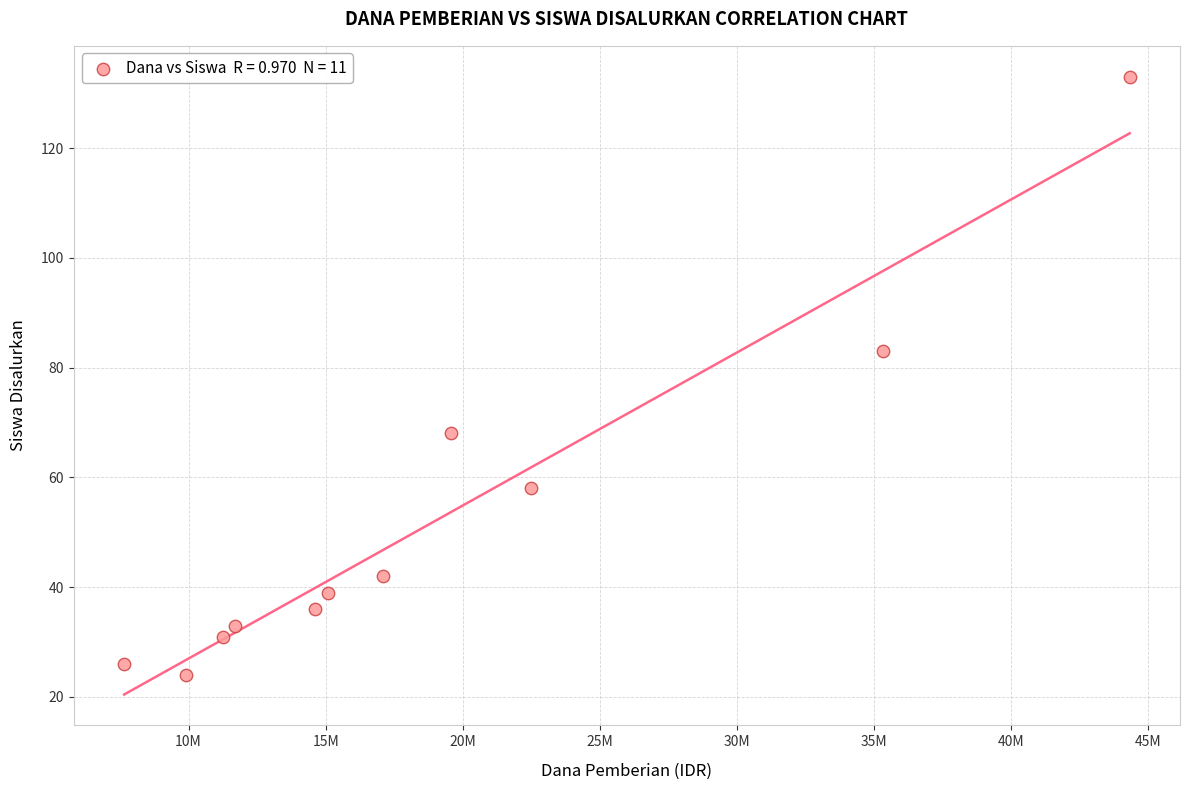

What is the average X value?

19002273